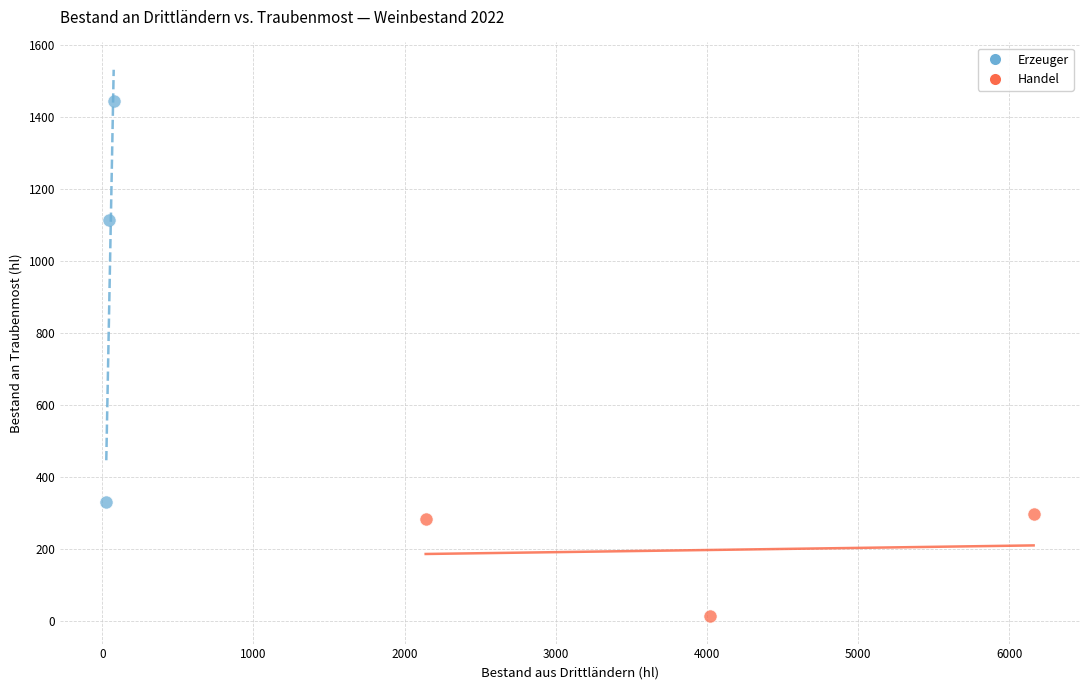

Which series contains the lowest Y value?

Handel